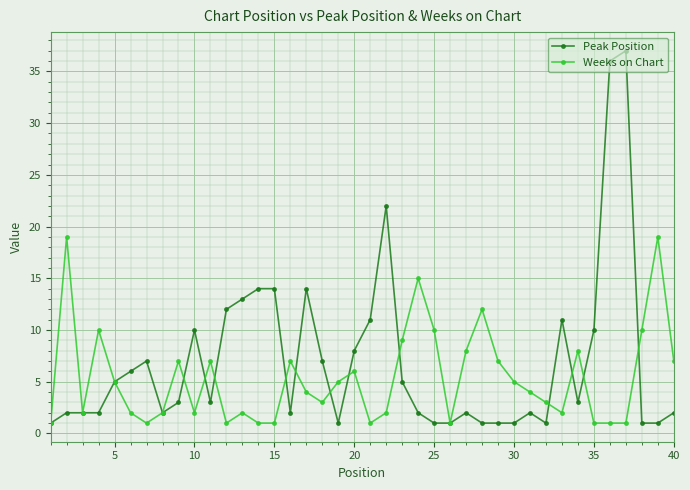

Does the chart have visible grid lines?

Yes